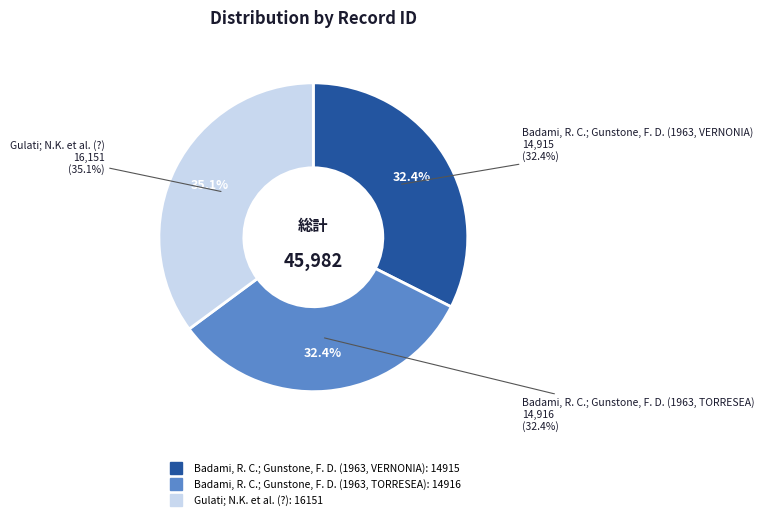

To the nearest percent, what portion does Badami, R. C.; Gunstone, F. D. (1963, VERNONIA) represent?

32%